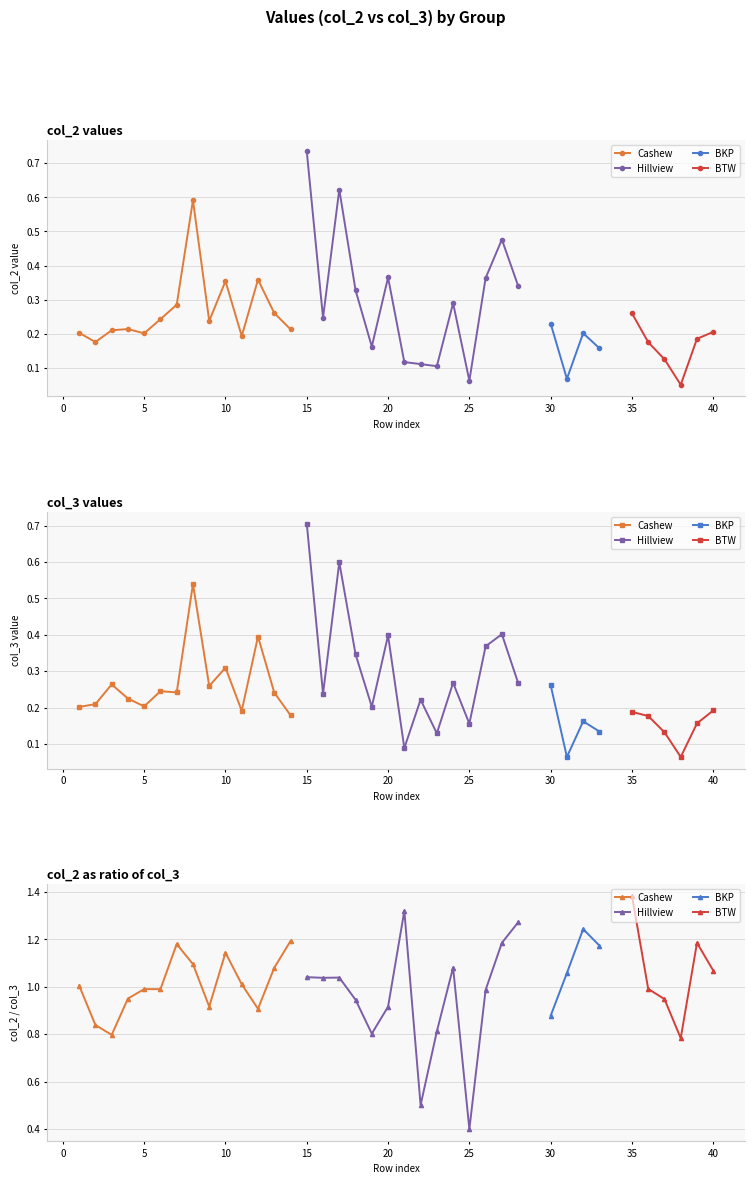

The value of col_3 at 21 is 0.0. True or false?

False